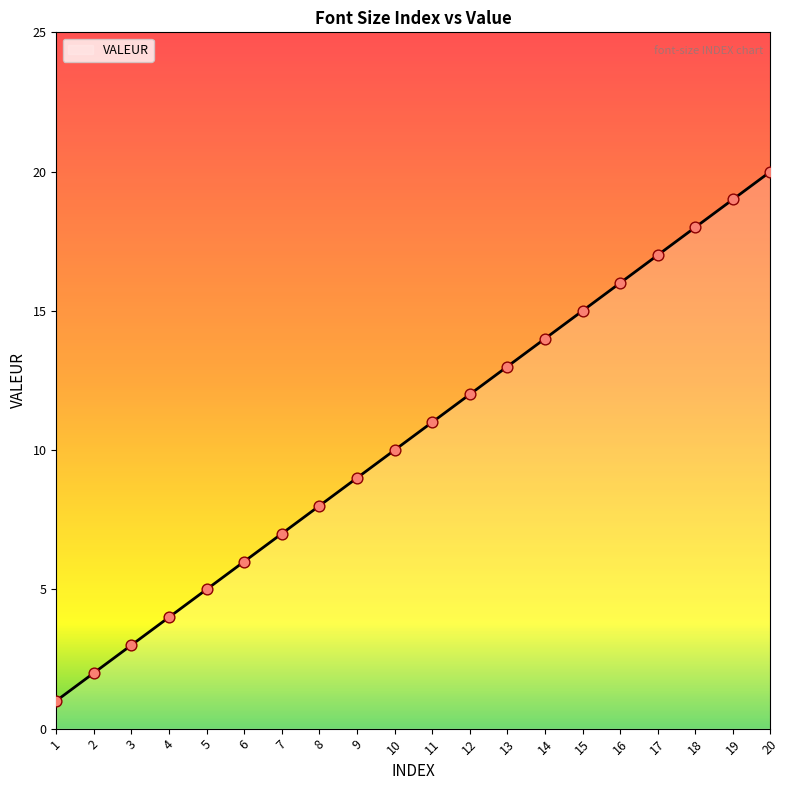

Between 7 and 17, which is larger?

17